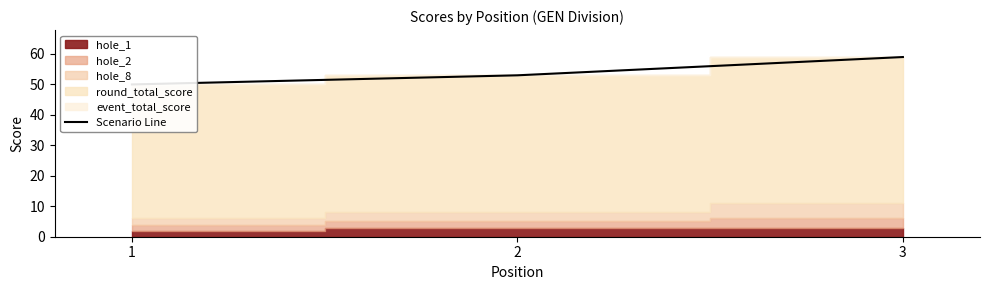

At which category does the chart reach its peak across all series?

3